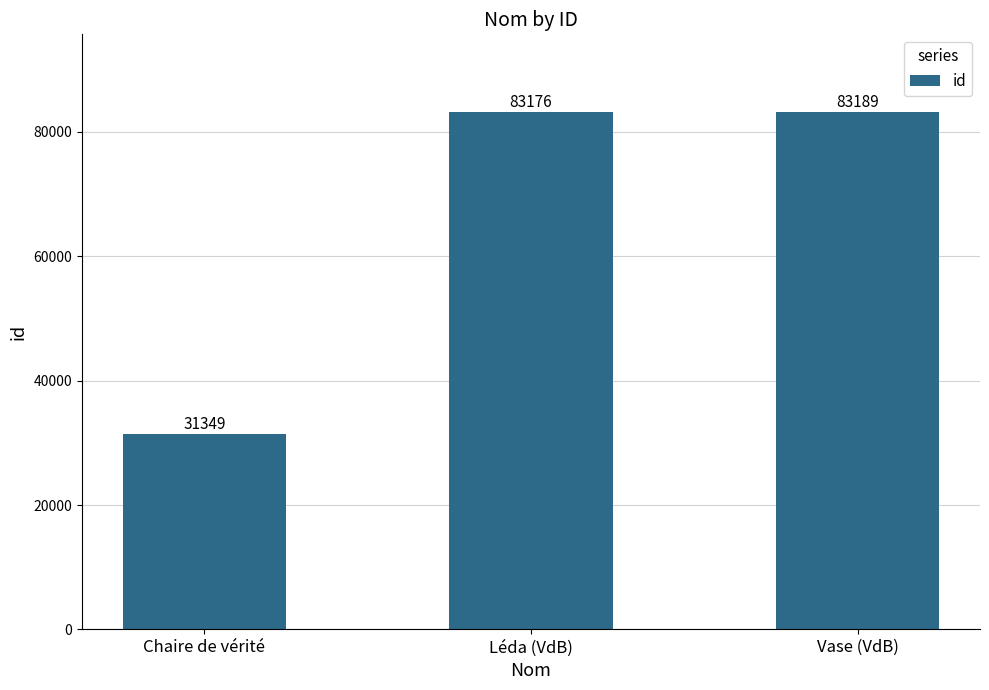

Does the chart contain stacked bars?

No